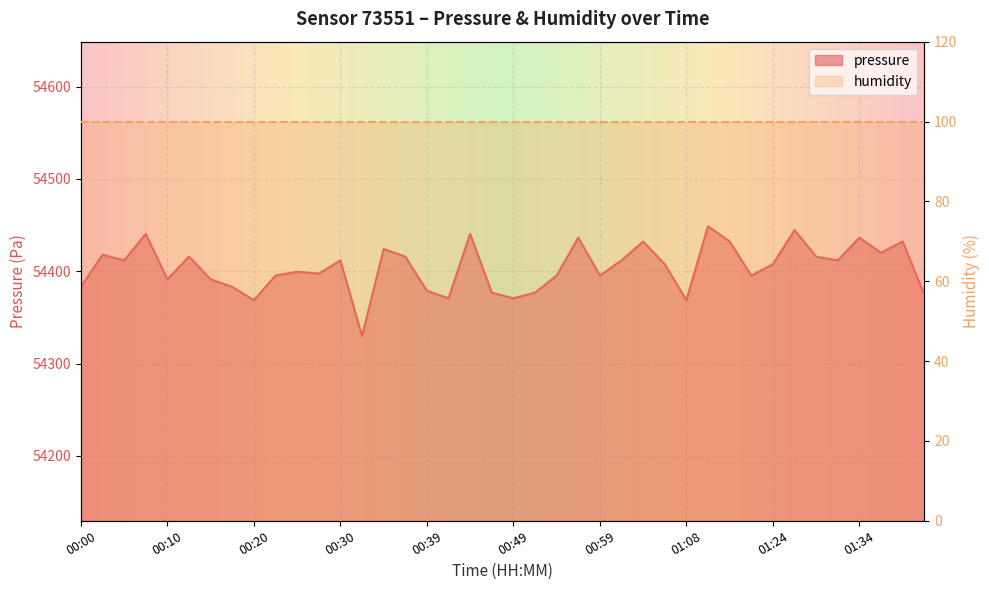

Reading right to left, extract all data points from this chart.

54374.8	54432.3	54420.0	54436.4	54411.8	54415.9	54444.7	54407.7	54395.4	54432.3	54448.8	54368.7	54407.7	54432.3	54411.8	54395.4	54436.4	54395.4	54376.9	54370.8	54376.9	54440.5	54370.8	54379.0	54415.9	54424.1	54329.7	54411.8	54397.4	54399.5	54395.4	54368.7	54383.1	54391.3	54415.9	54391.3	54440.5	54411.8	54418.0	54383.1